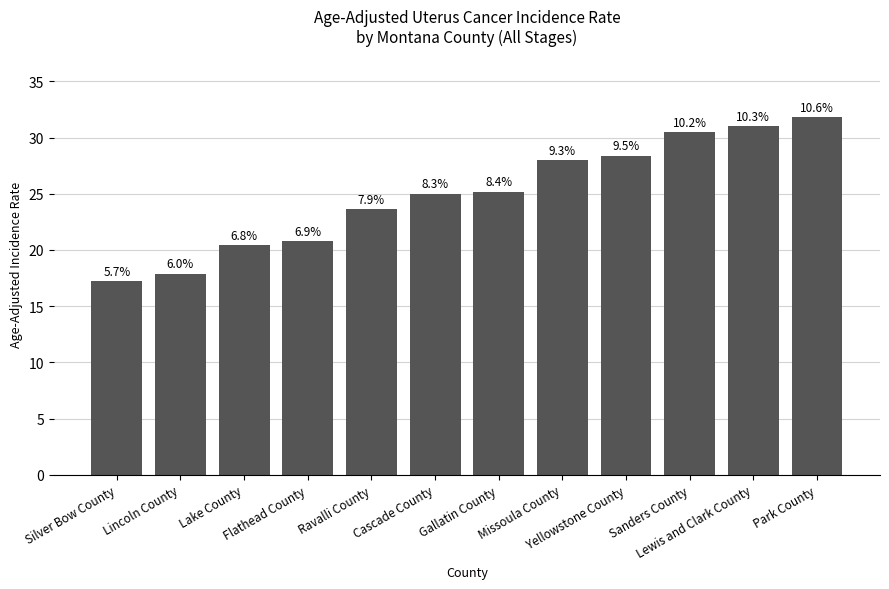

How many bars are there in total?

12